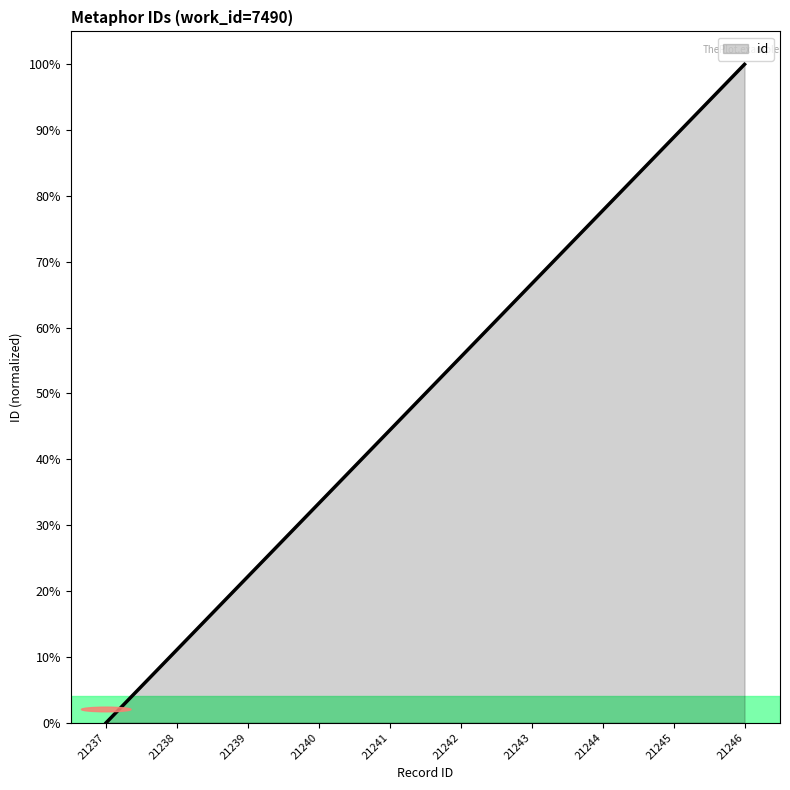

What is the greatest value displayed?

100.0